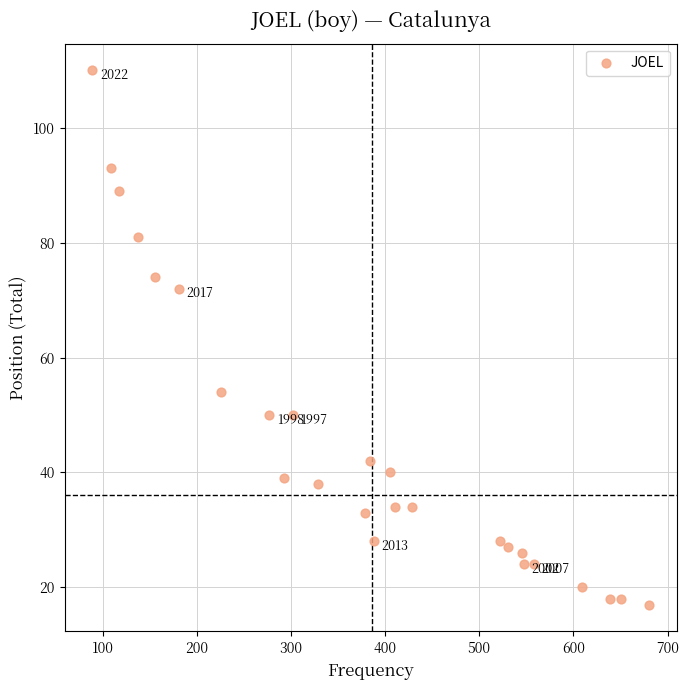

What is the range of Y values (max minus min)?

93